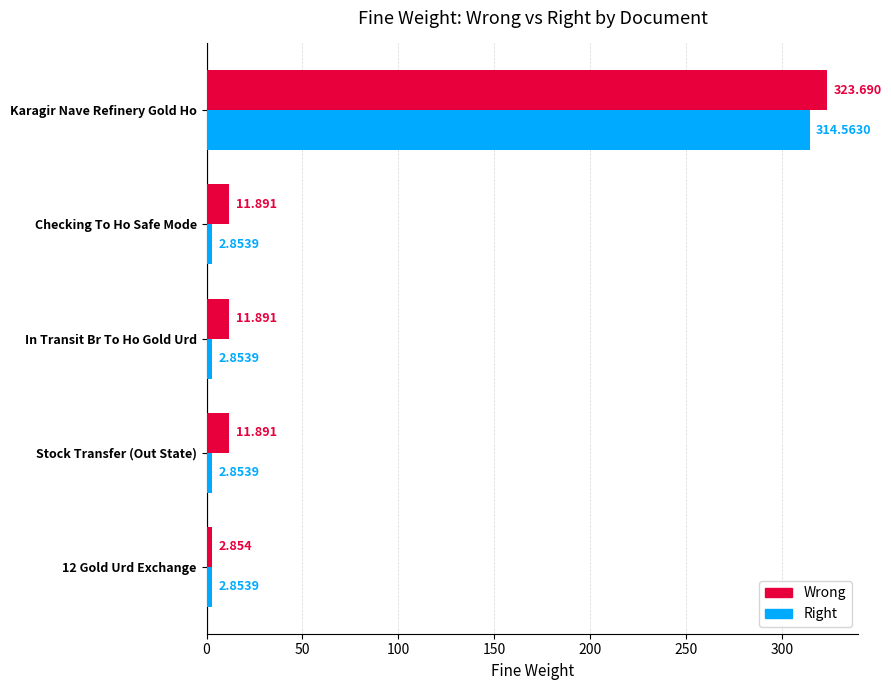

At which label does Right reach its peak?

Karagir Nave Refinery Gold Ho